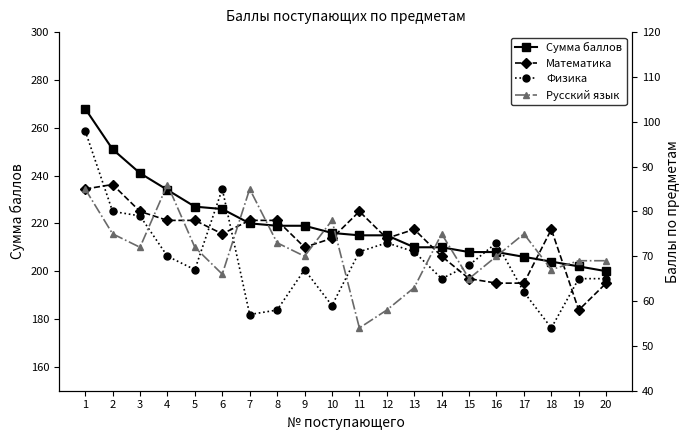

At which category is the sum across all series the highest?

1